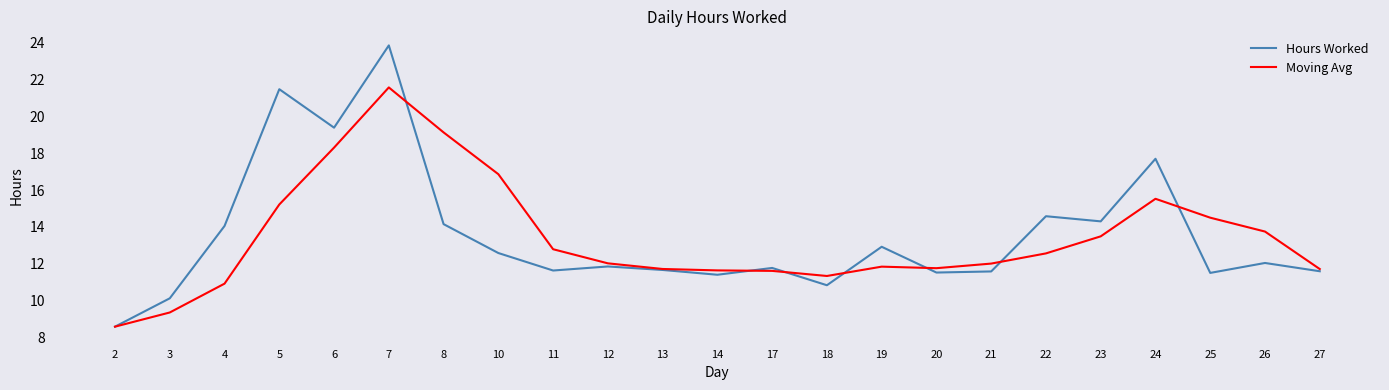

What are all the series names shown in the legend?

Hours Worked, Moving Avg